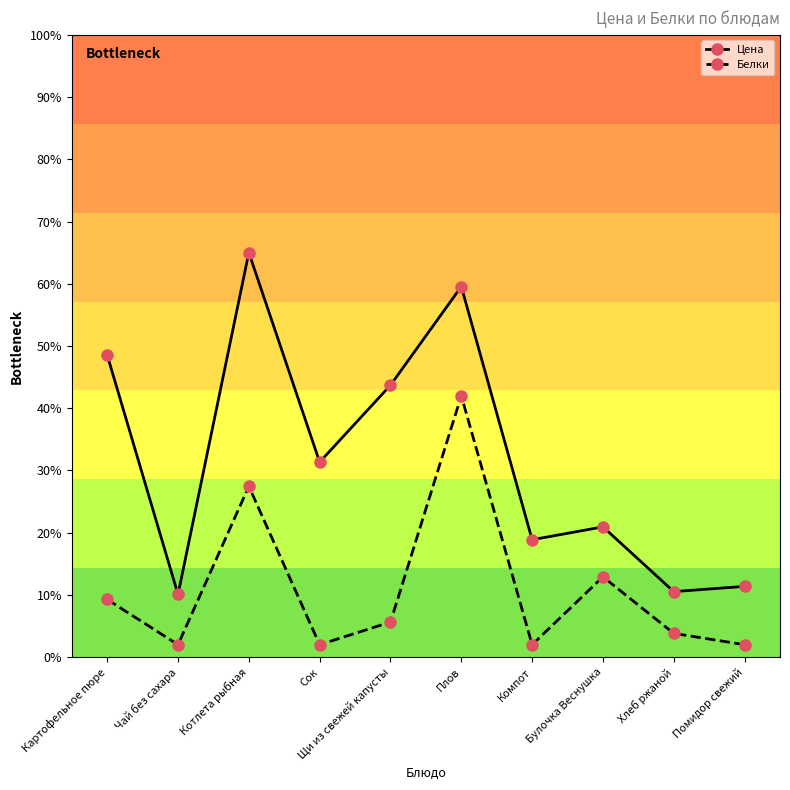

The Цена series shows 31.3 at Сок. True or false?

True